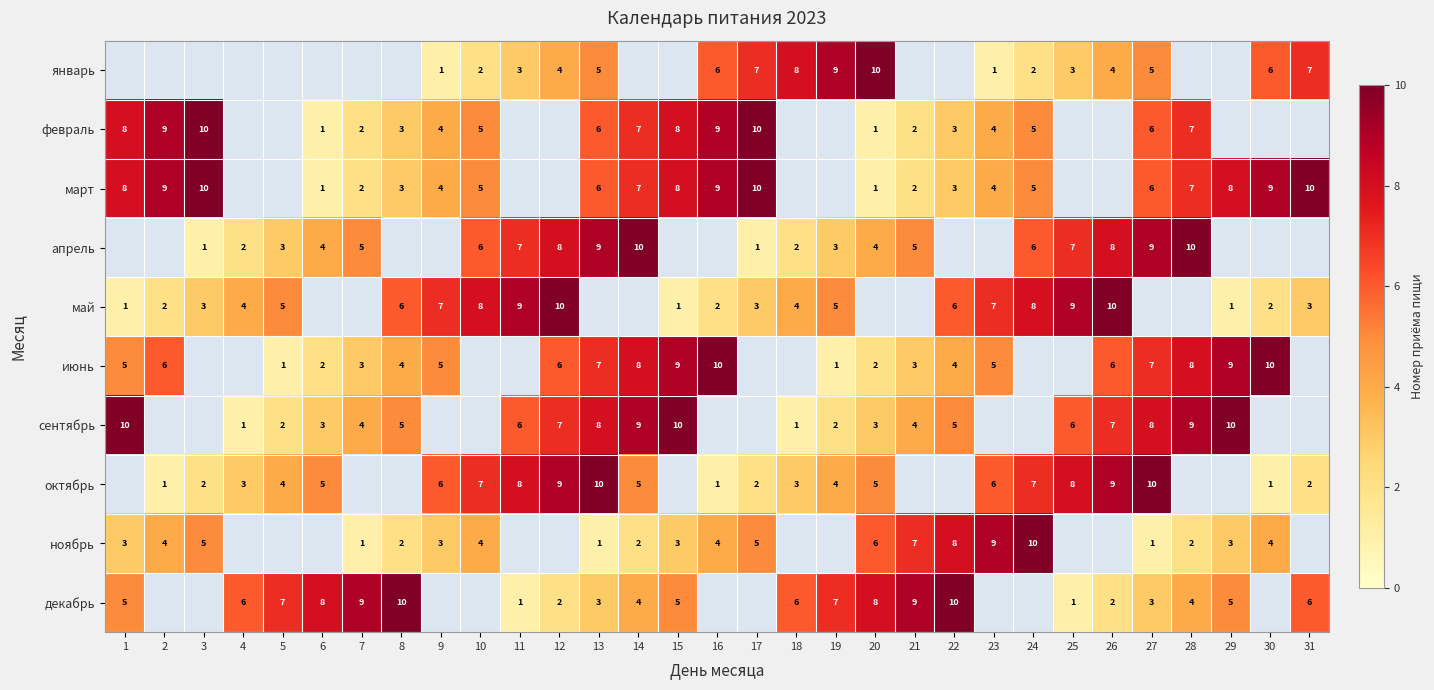

What is the difference between the сентябрь values at 8 and 4?

4